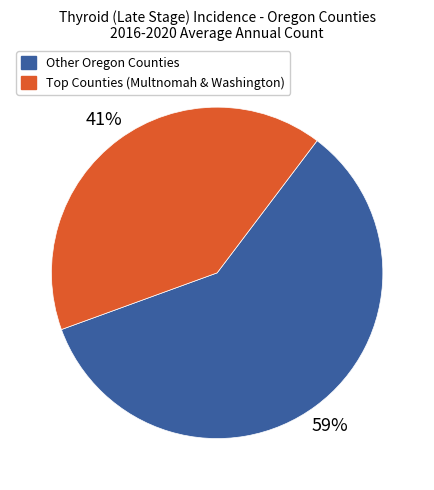

Which category has the biggest portion of the pie?

Other Oregon Counties